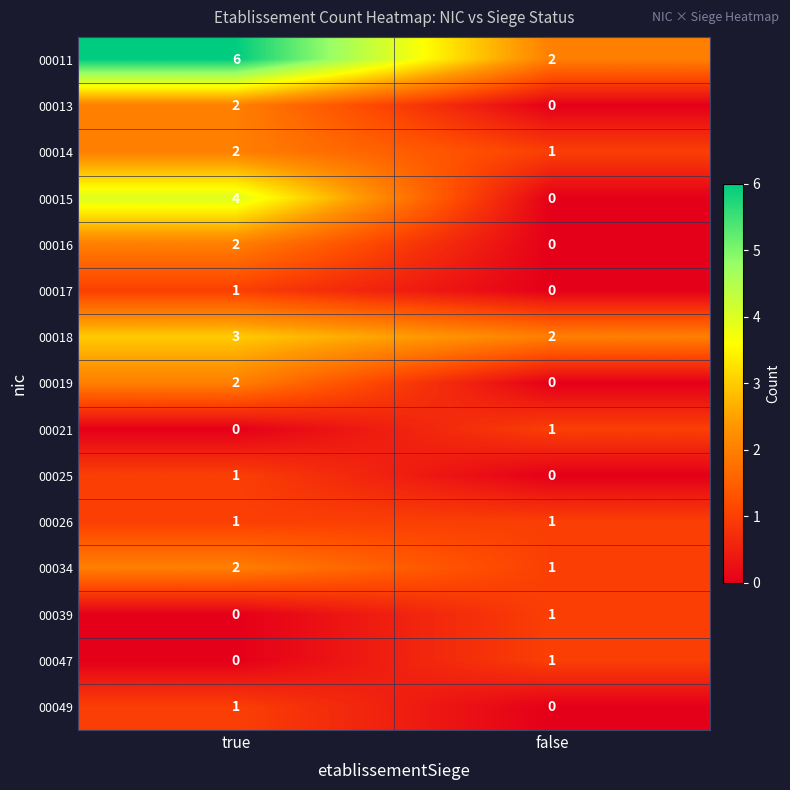

The value of 00017 at false is 0. True or false?

False